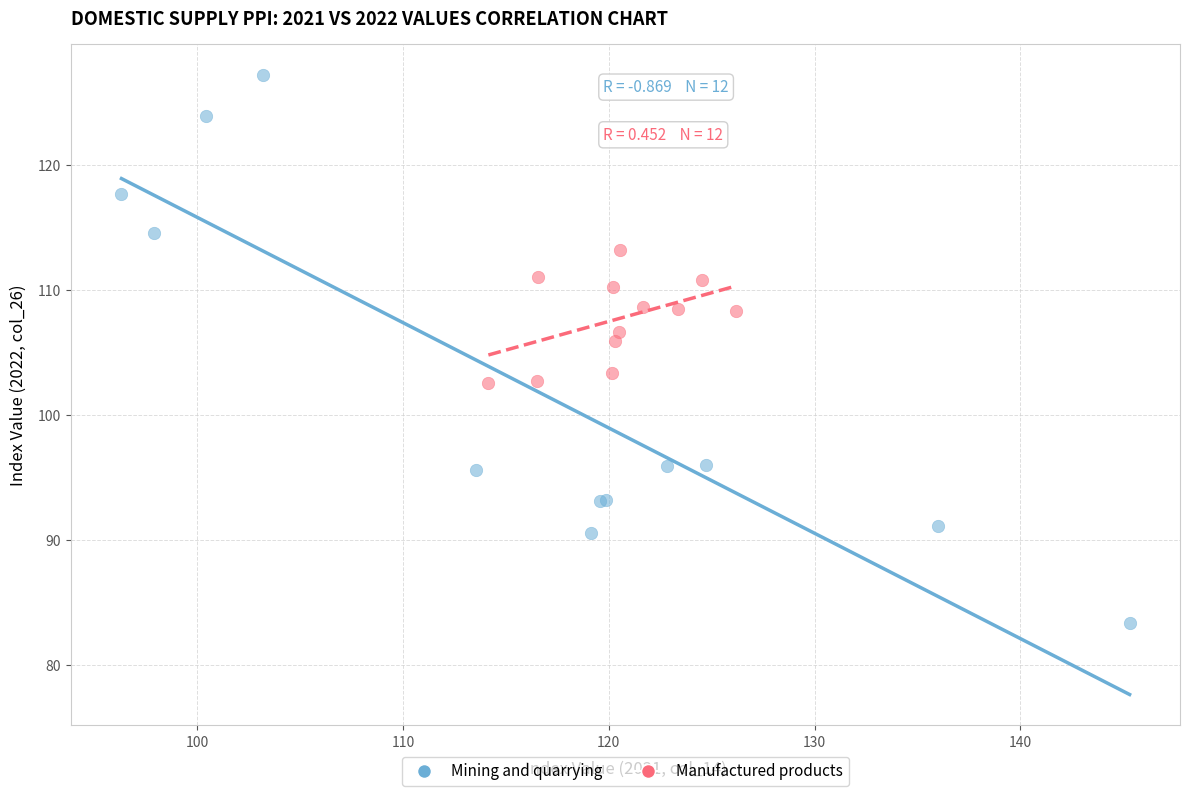

Which series reaches the minimum Y coordinate?

Mining and quarrying